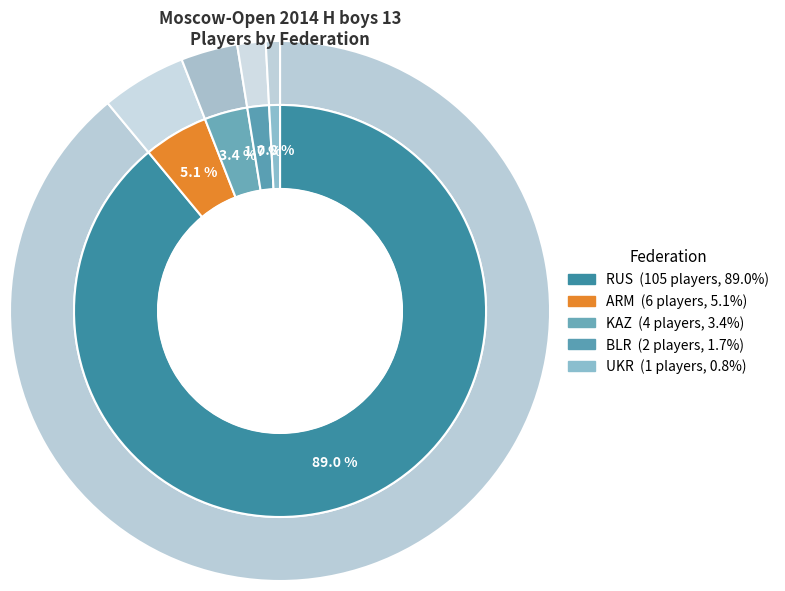

The KAZ slice represents 11% of the pie. True or false?

False